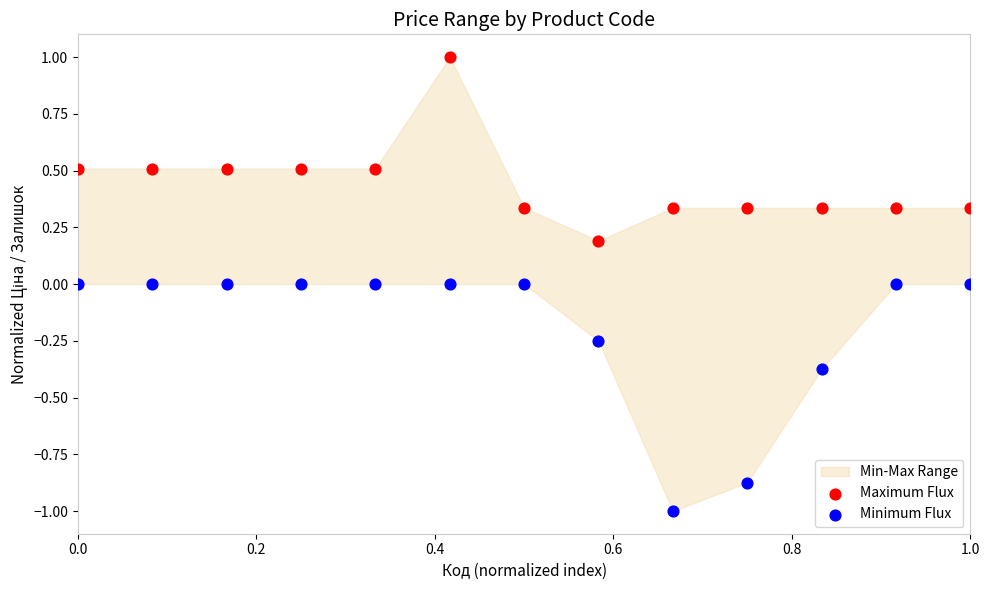

Across all data points, what is the range of X values (max minus min)?

1.0